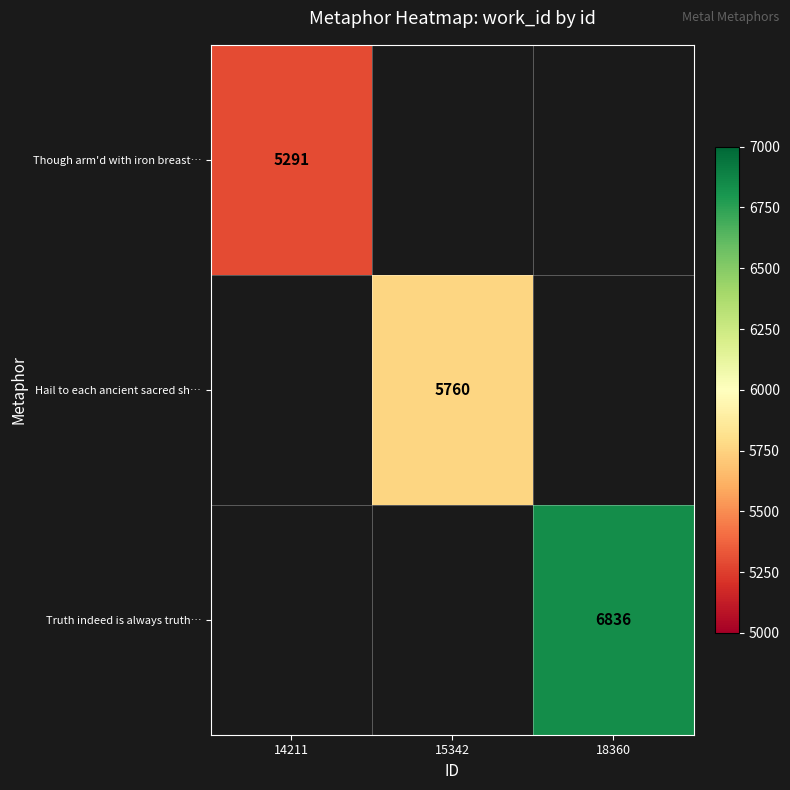

Is the value of Though arm'd with iron breast… at 14211 greater than the value of Hail to each ancient sacred sh… at 15342?

No